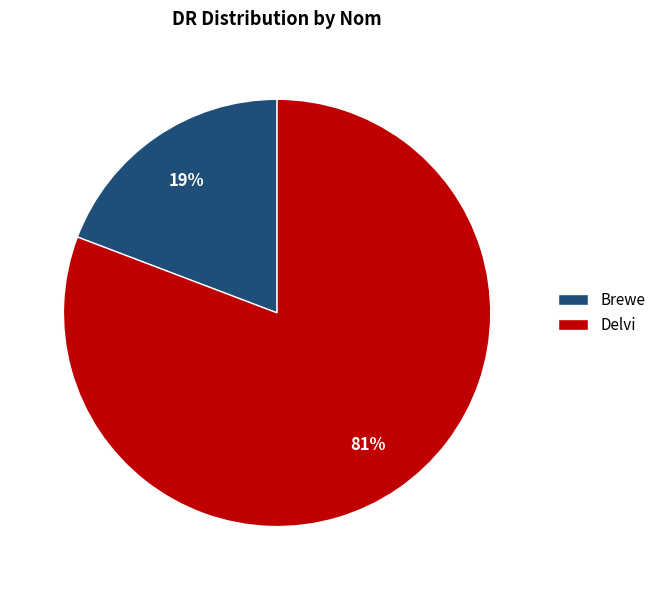

Do Brewe and Delvi together represent more than half of the pie?

Yes